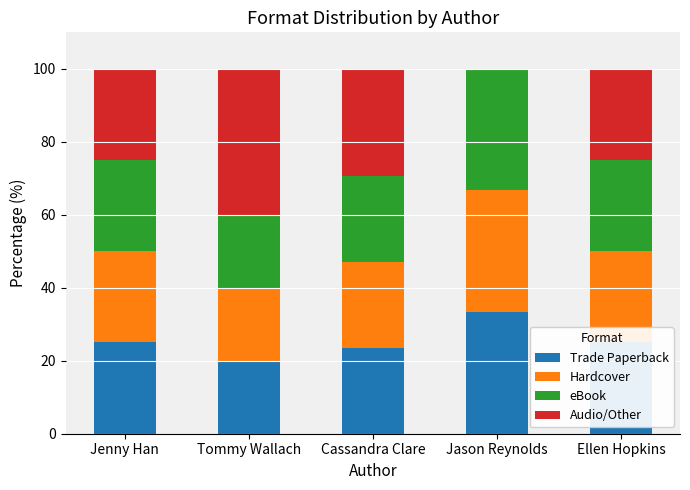

At which label does Trade Paperback reach its peak?

Jason Reynolds